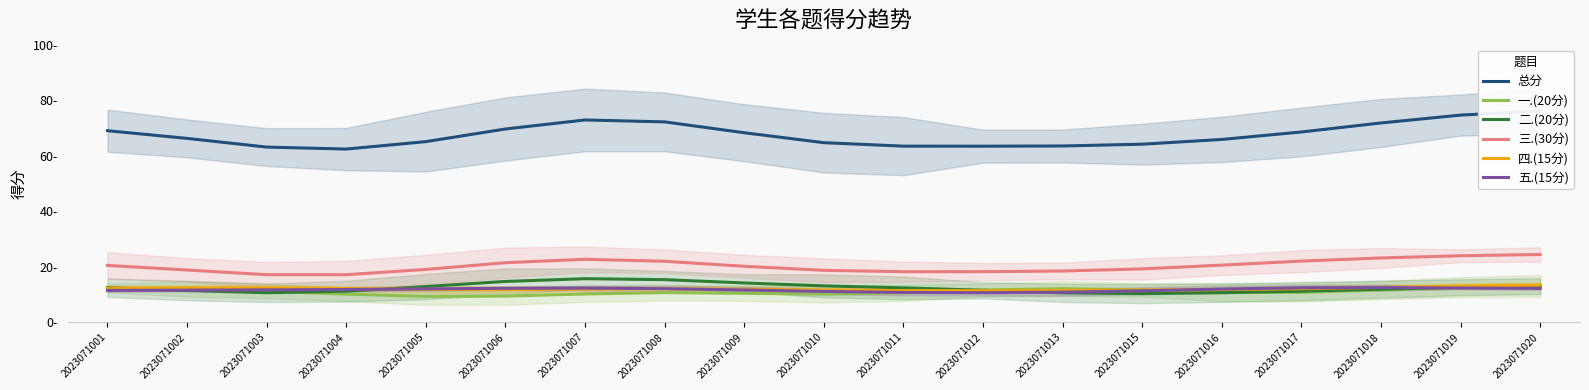

At which category does the chart reach its minimum across all series?

2023071005